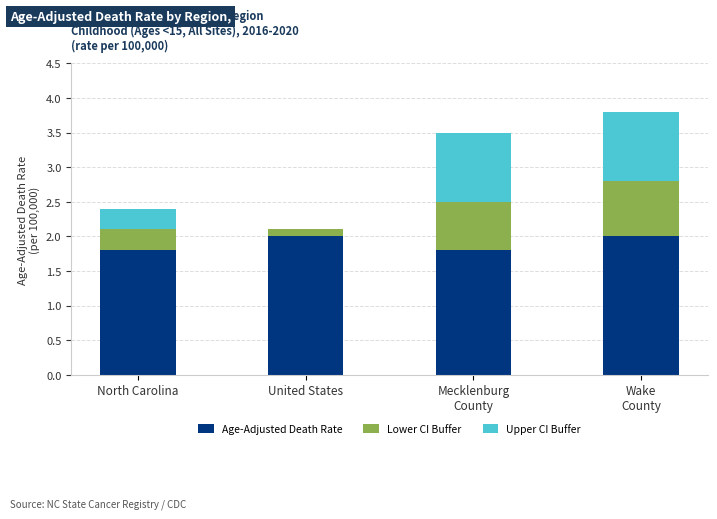

The value of Age-Adjusted Death Rate at North Carolina is 0.9. True or false?

False